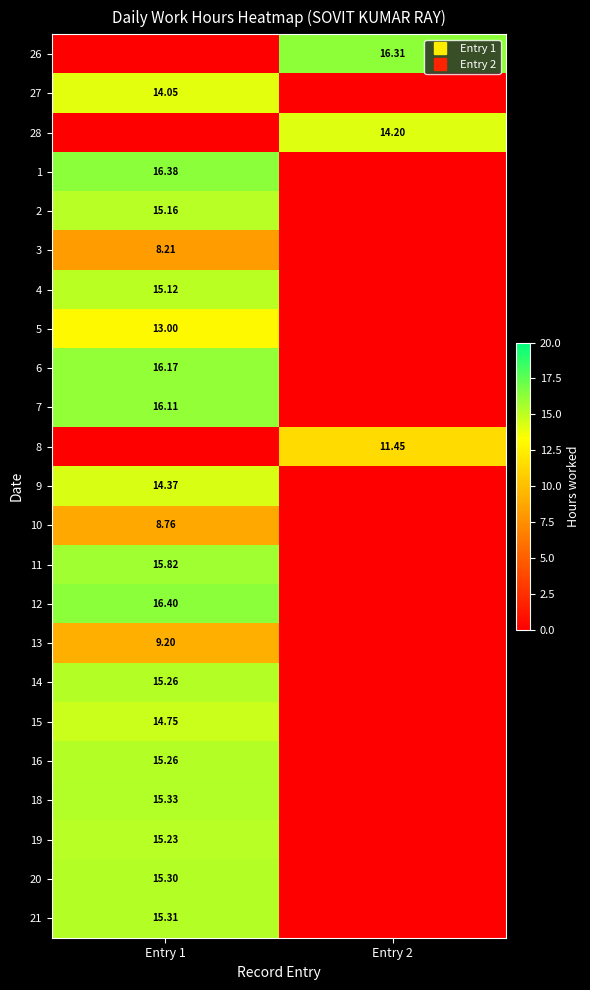

What is the spread (max minus min) of values at Entry 1?

16.4